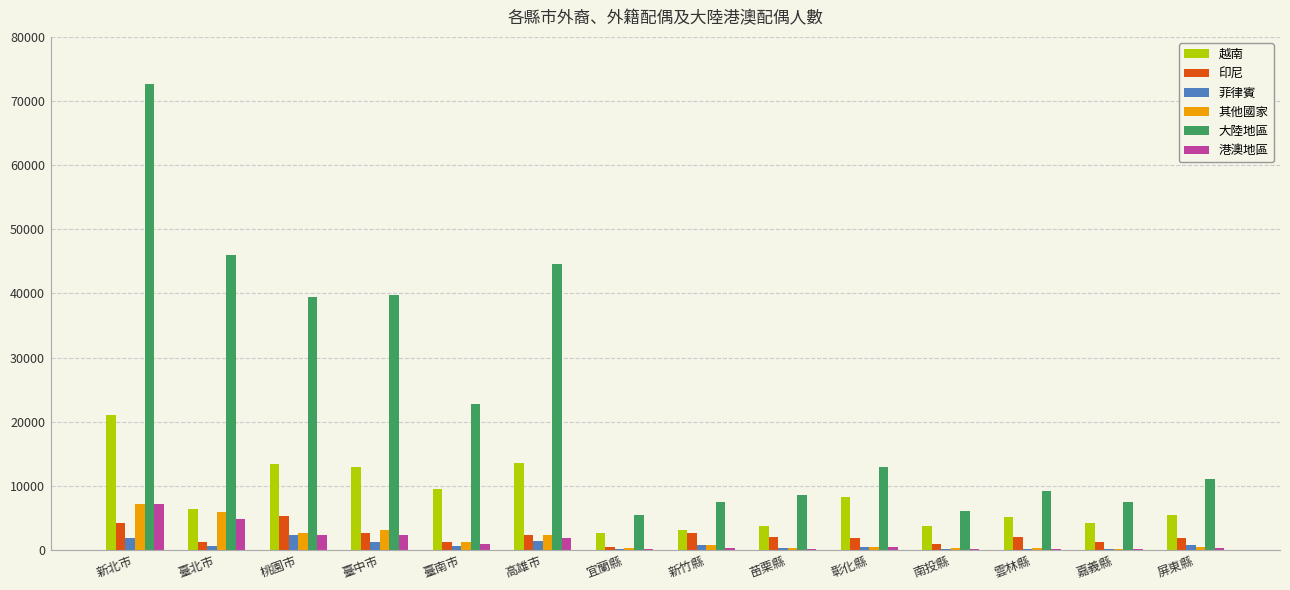

What is the maximum value for 越南?

21110